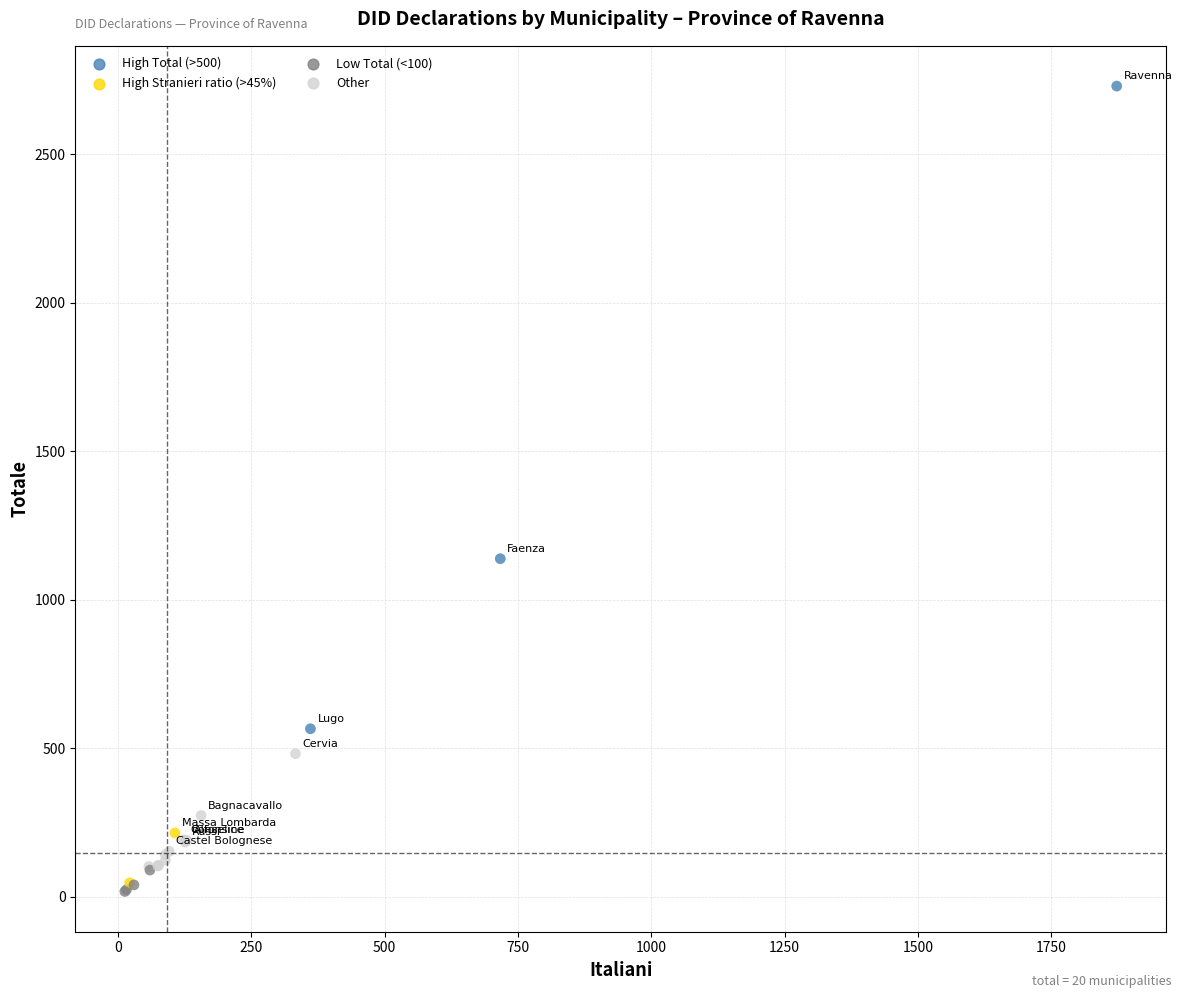

What Y value in the scatter plot is closest to 1373?

1138